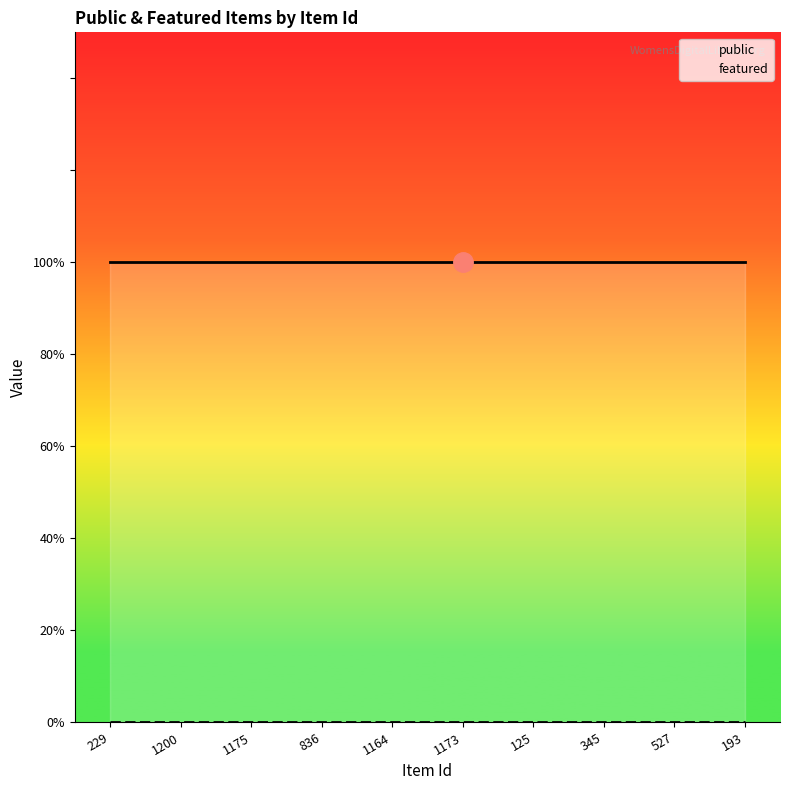

How many distinct data groups are displayed?

2